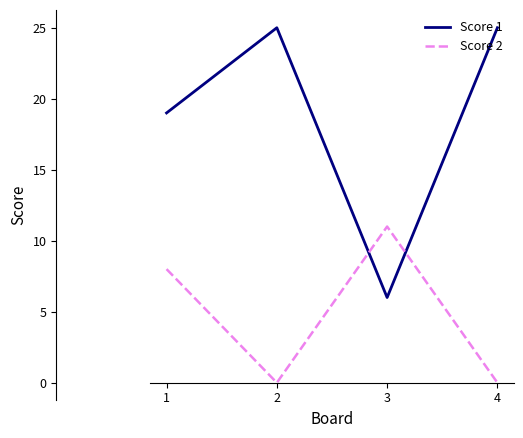

Which series has the largest total across all categories?

Score 1